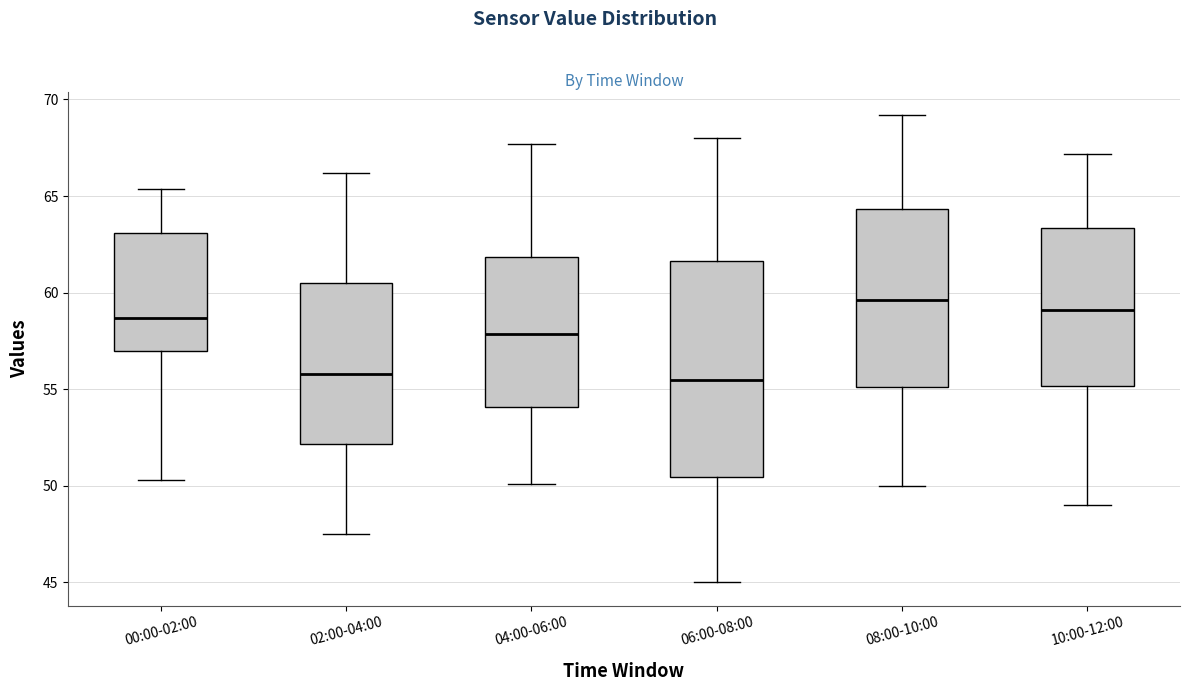

Reading left to right, transcribe this box plot: for each box, give where its median line is, the range the box spans, and where its two whiskers end, as read against the y-axis. The values are not printed on the chart, so give them approximately, as read against the axis.

00:00-02:00: median 58.5, box 57.0 to 63.0, whiskers 50.5 to 65.5
02:00-04:00: median 56.0, box 52.0 to 60.5, whiskers 47.5 to 66.0
04:00-06:00: median 58.0, box 54.0 to 62.0, whiskers 50.0 to 67.5
06:00-08:00: median 55.5, box 50.5 to 61.5, whiskers 45.0 to 68.0
08:00-10:00: median 59.5, box 55.0 to 64.5, whiskers 50.0 to 69.0
10:00-12:00: median 59.0, box 55.0 to 63.5, whiskers 49.0 to 67.0